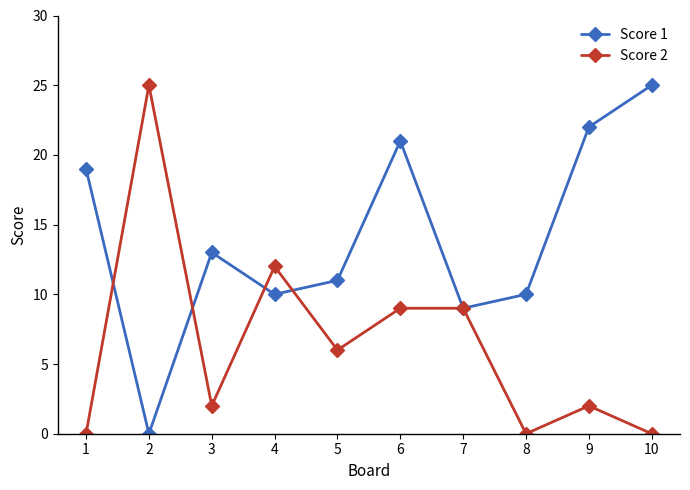

Reading left to right, list all the values displayed in this chart.

Score 1: 19	0	13	10	11	21	9	10	22	25
Score 2: 0	25	2	12	6	9	9	0	2	0